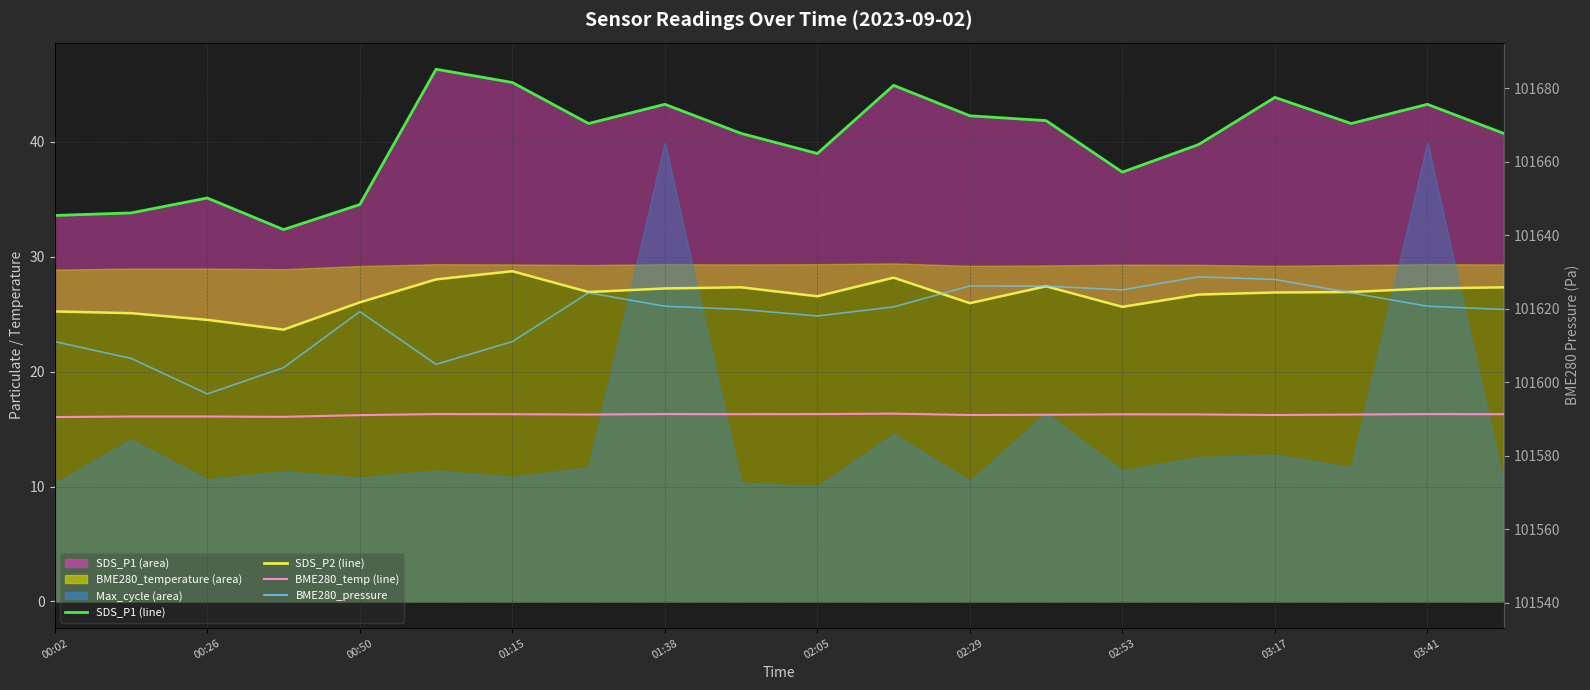

What is the value of the BME280_temp line point at the 1st from the left?

16.0